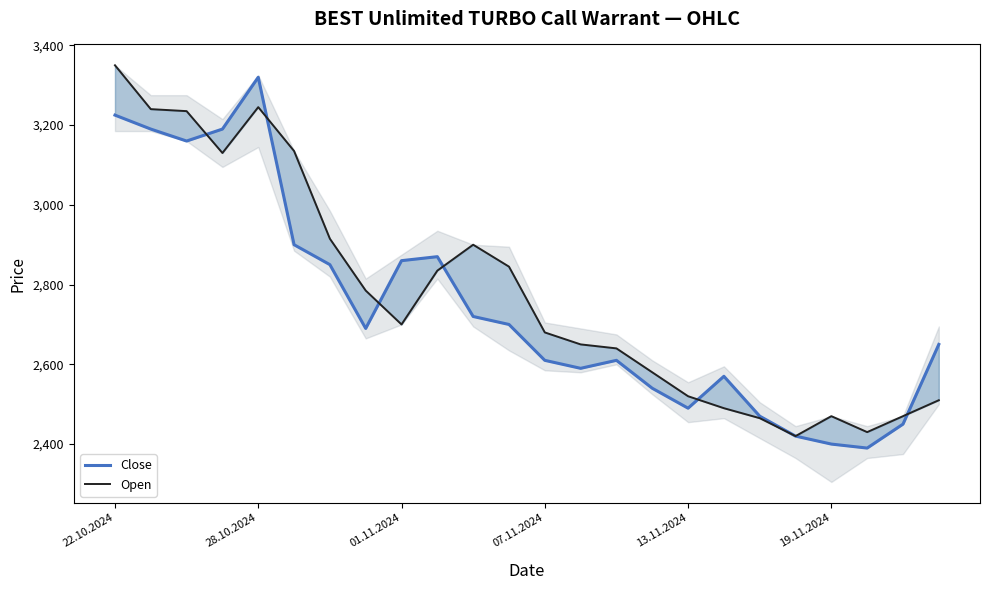

After their last crossing, which series has the higher values: Close or Open?

Close